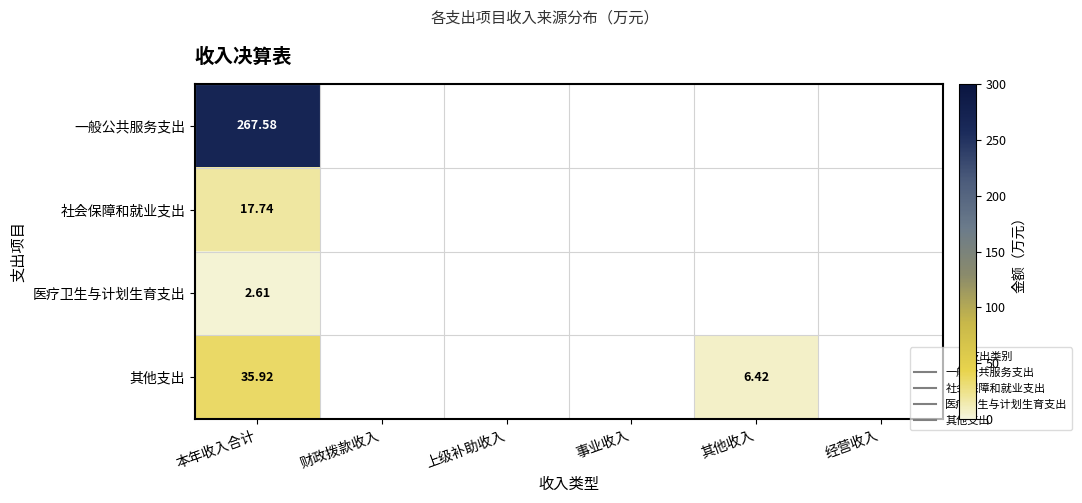

What is the difference between the highest and lowest values at 本年收入合计?

265.0